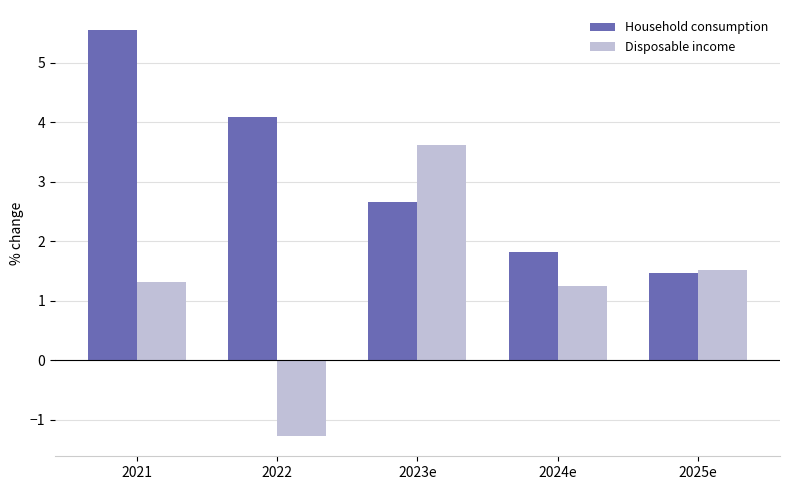

What position from the left is 2024e?

4